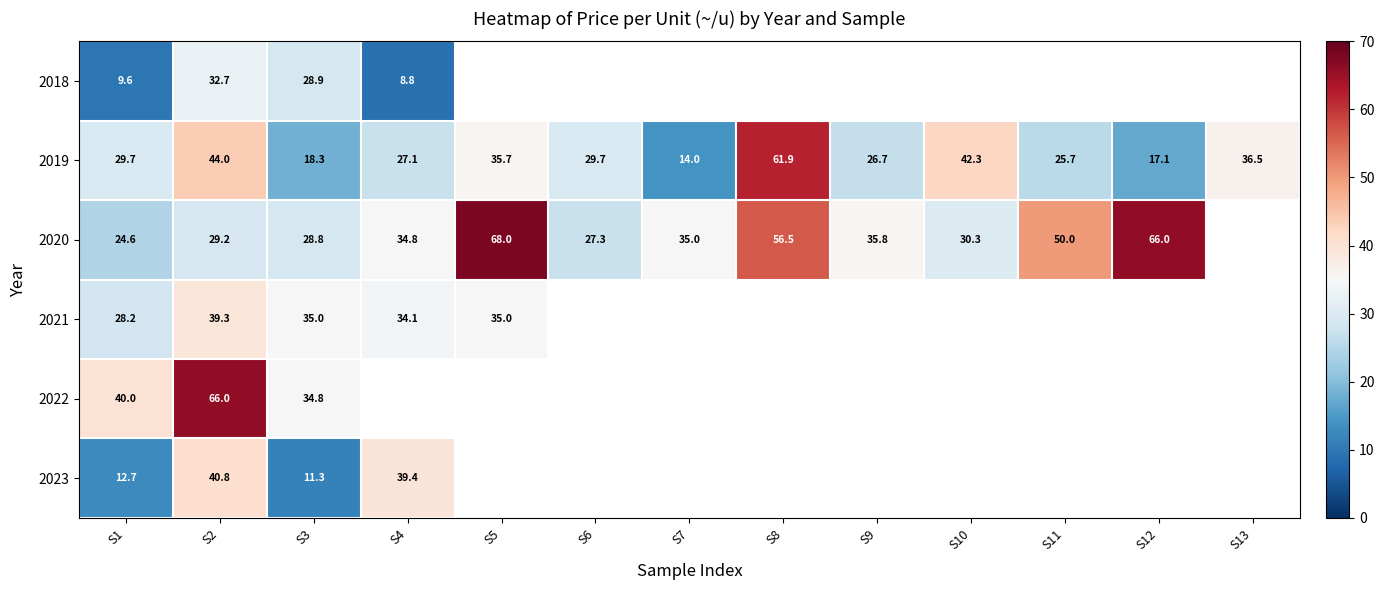

What is the difference between the highest and lowest values at S1?

30.4